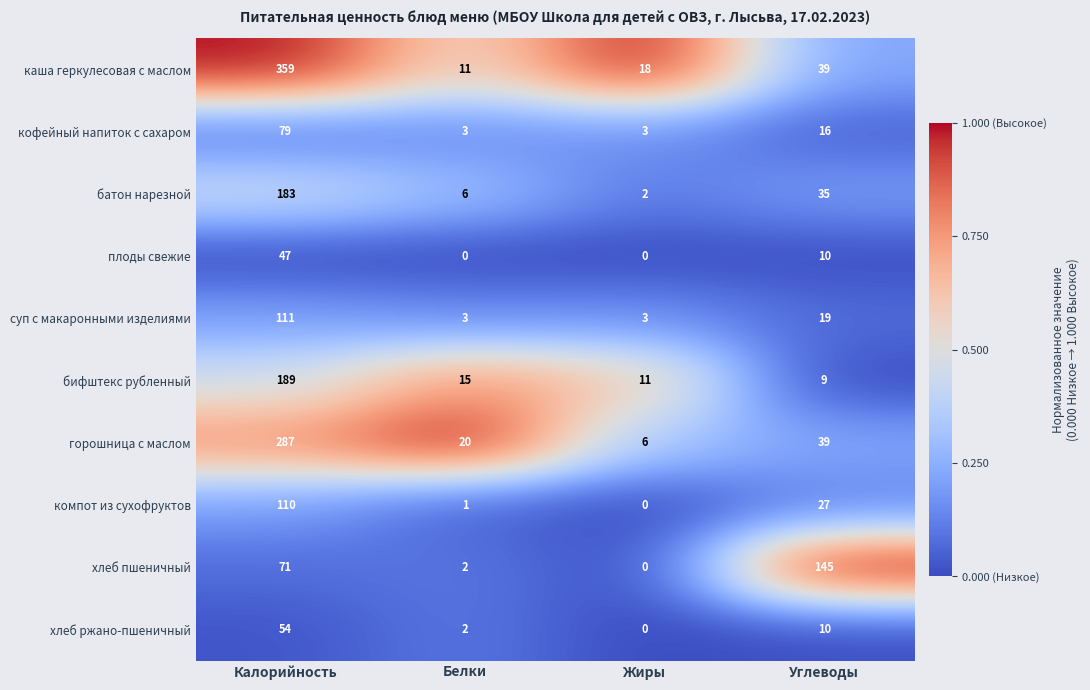

The value of батон нарезной at Углеводы is 35. True or false?

True